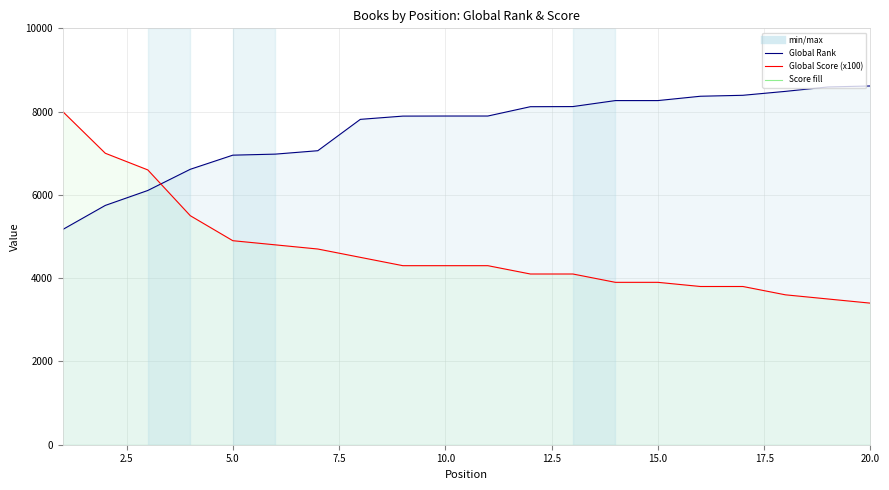

What is the total value across all series at 2.5?

12747